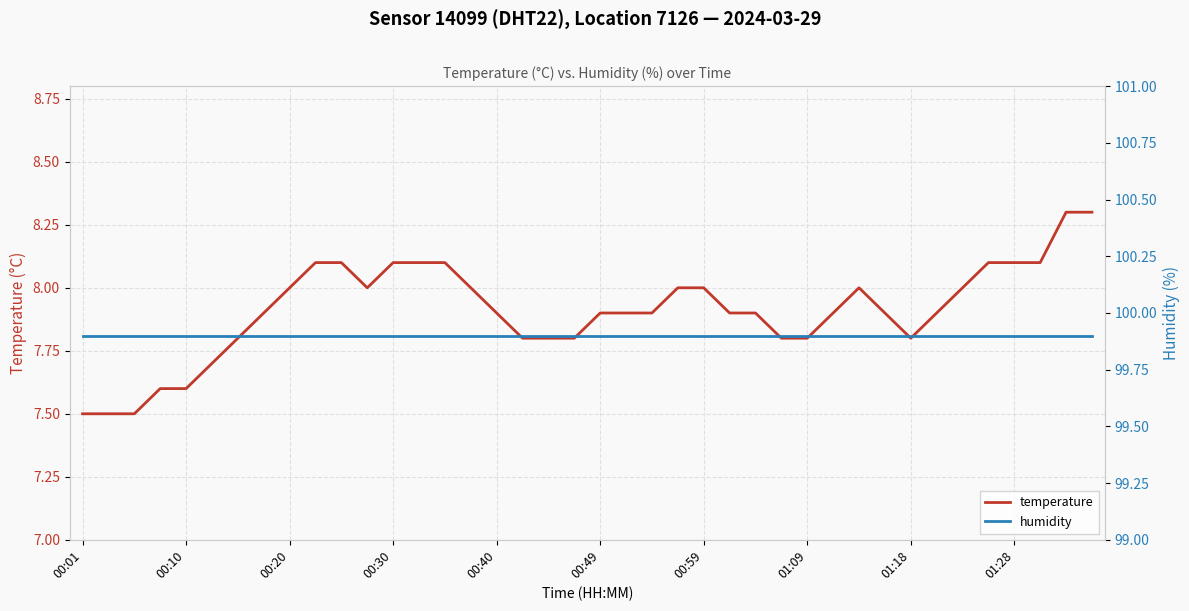

Is it true that temperature equals 12.7 at 00:59?

False